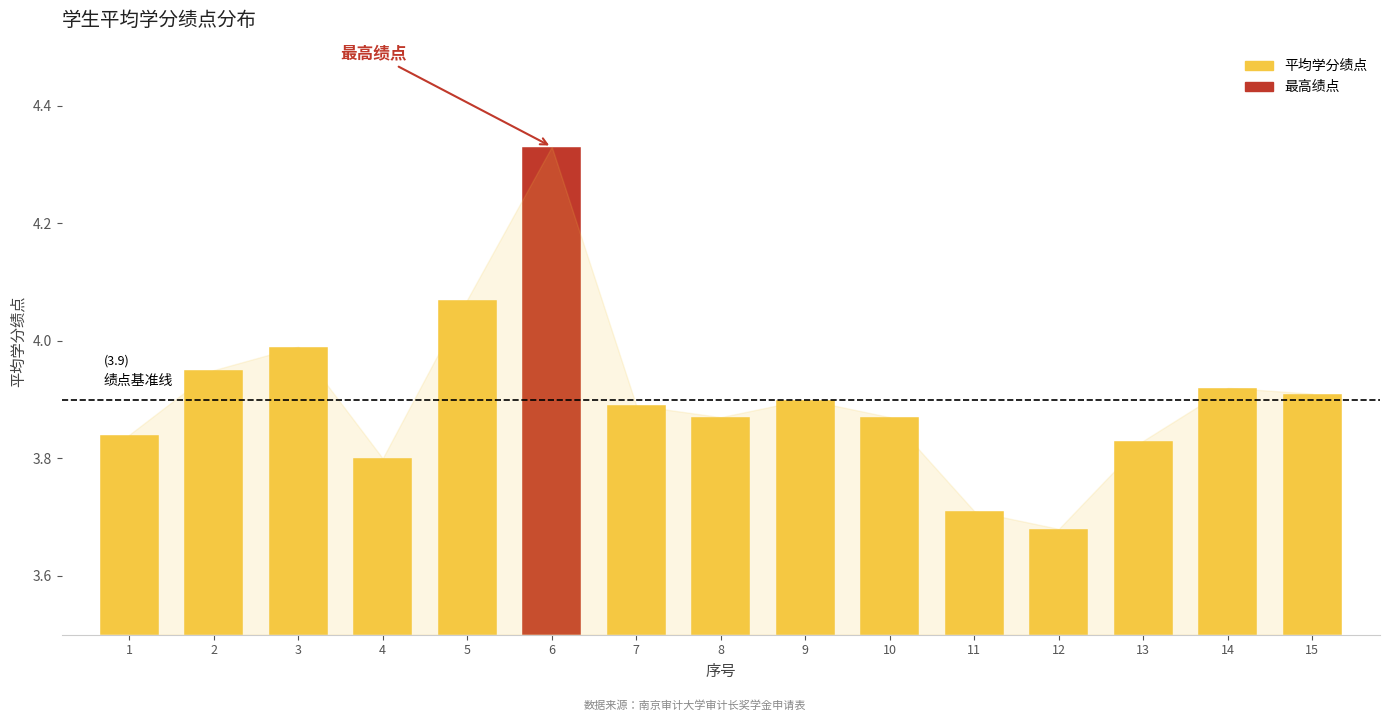

Which label corresponds to the smallest value in the chart?

12